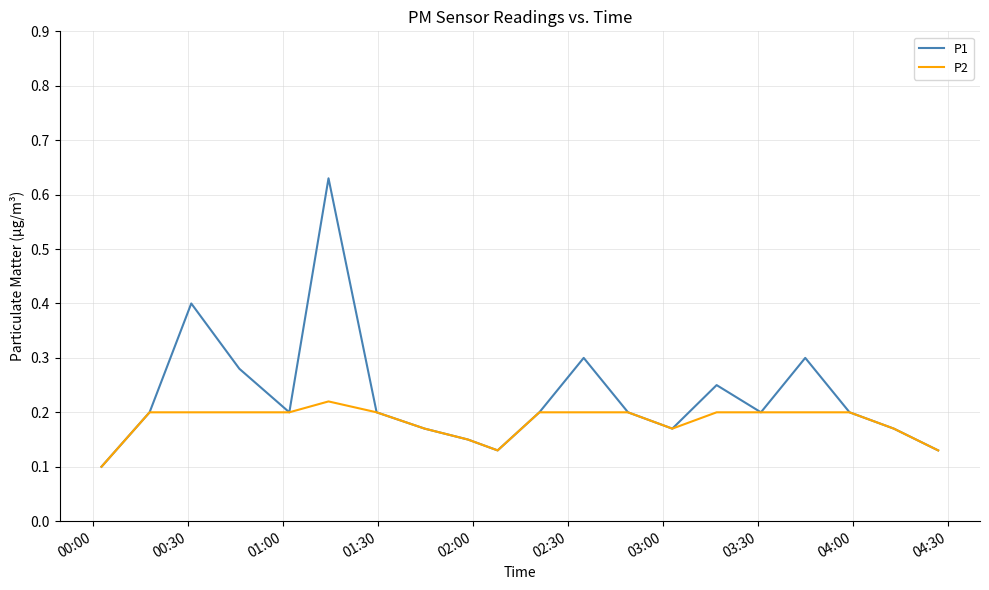

Which series has the widest spread of values?

P1